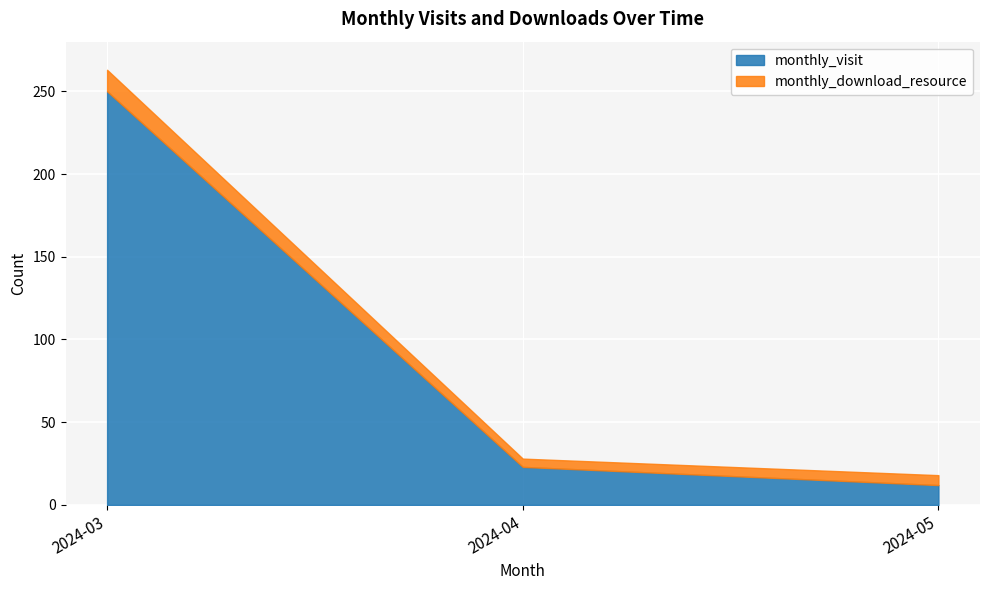

What is the highest value of the monthly_download_resource series?

13